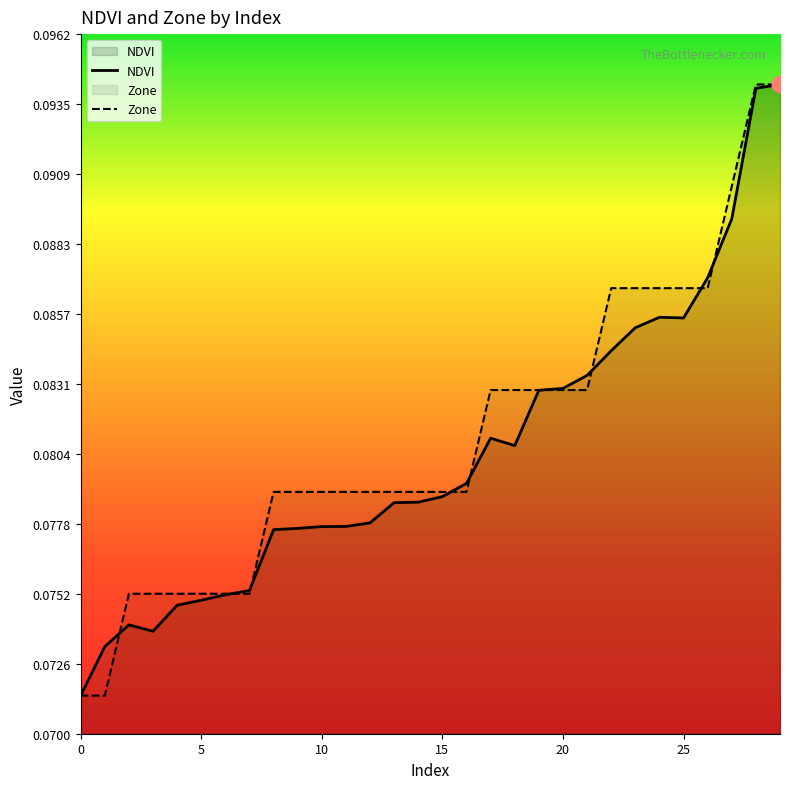

The value of Zone at 28 is 0.1. True or false?

True